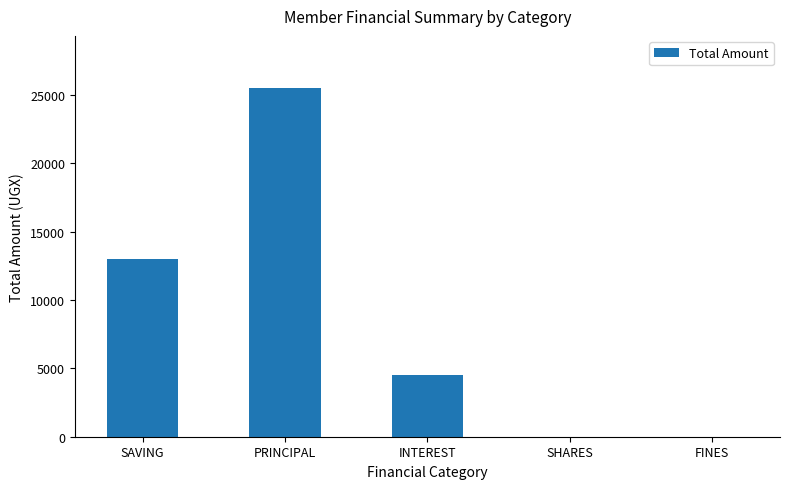

Are the bars grouped side by side (vs. stacked)?

No